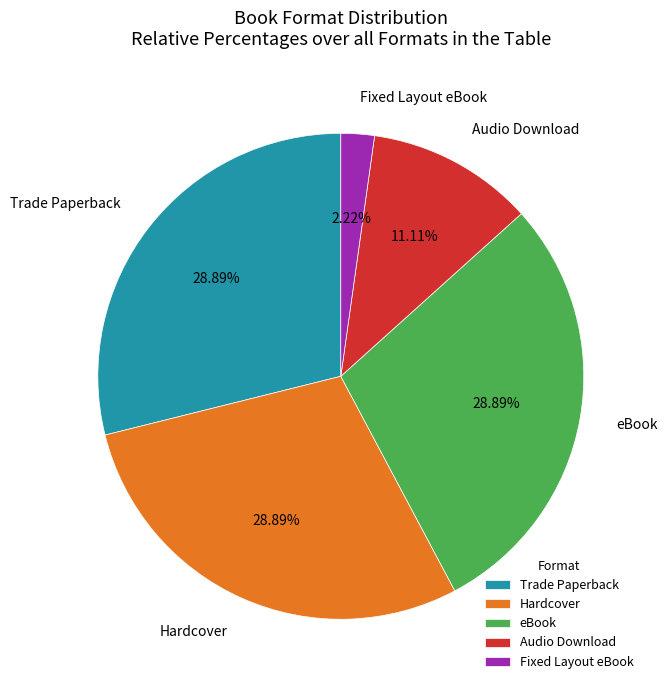

What percentage do Fixed Layout eBook and Trade Paperback together represent?

31.1%